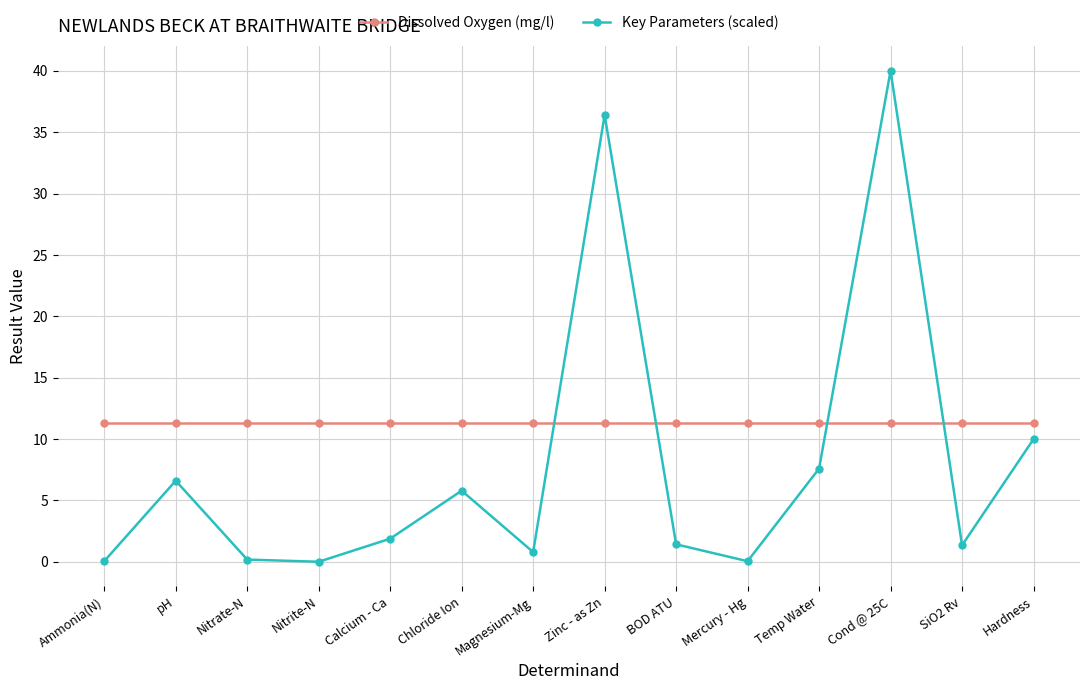

Between which two adjacent categories do Key Parameters (scaled) and Dissolved Oxygen (mg/l) first intersect?

Magnesium-Mg and Zinc - as Zn